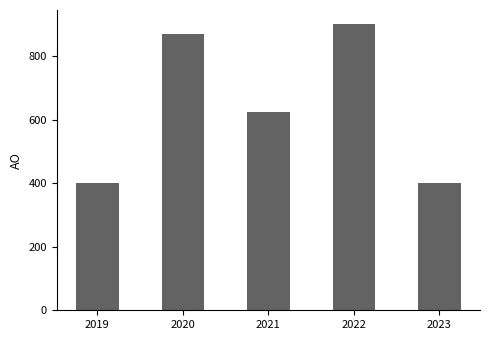

What is the difference between the maximum and second lowest values?

501